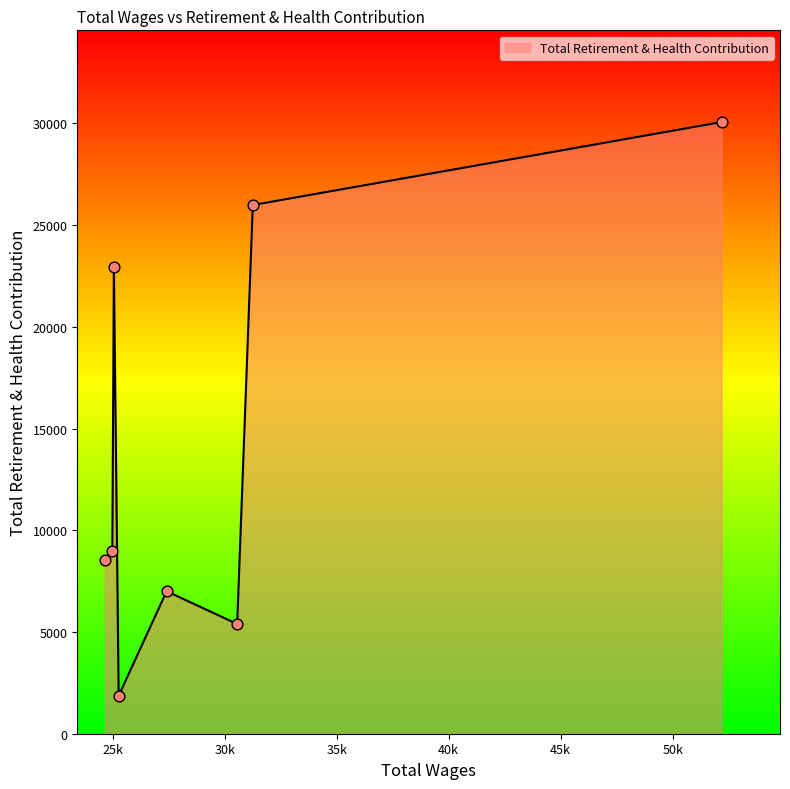

What is the difference between the second highest and second lowest values?

20597